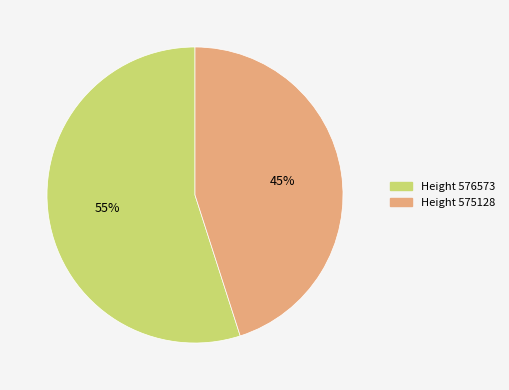

Is there any slice that represents more than half of the pie?

Yes